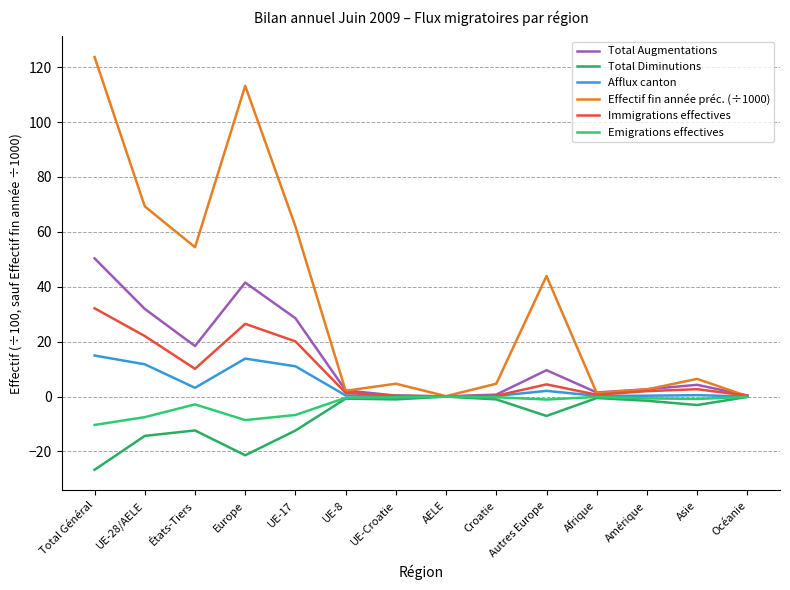

Rank the categories by Afflux canton value from highest to lowest.

Total Général, Europe, UE-28/AELE, UE-17, États-Tiers, Autres Europe, Asie, UE-8, Amérique, Afrique, UE-Croatie, Croatie, AELE, Océanie